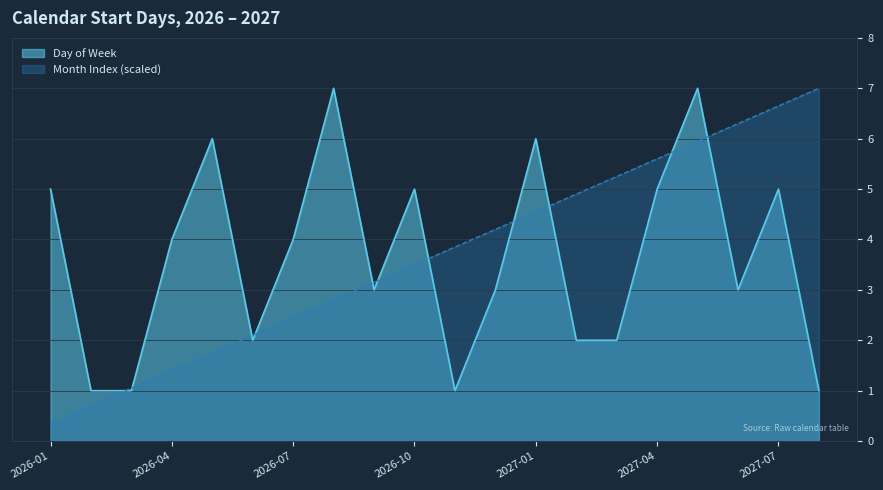

Where does the Month Index series first go above 3?

2026-09